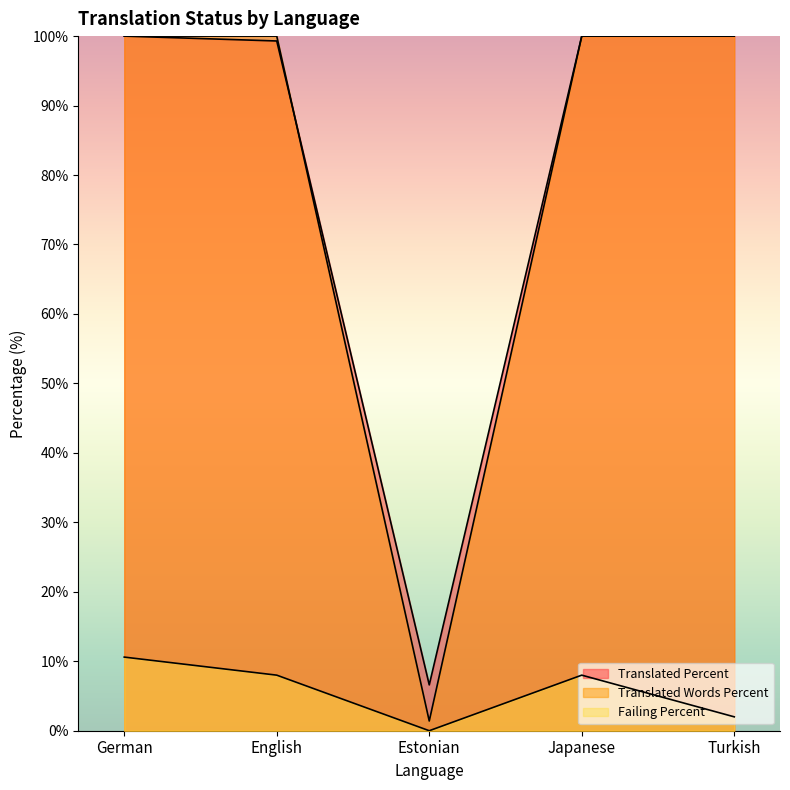

At how many categories does at least one series exceed 53?

4